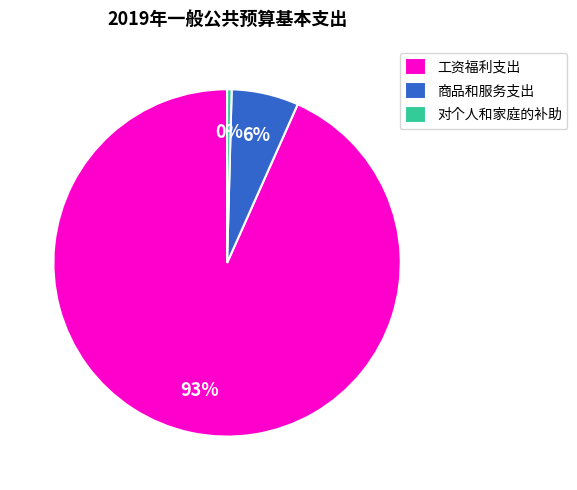

To the nearest percent, what percentage of the pie is 商品和服务支出?

6%